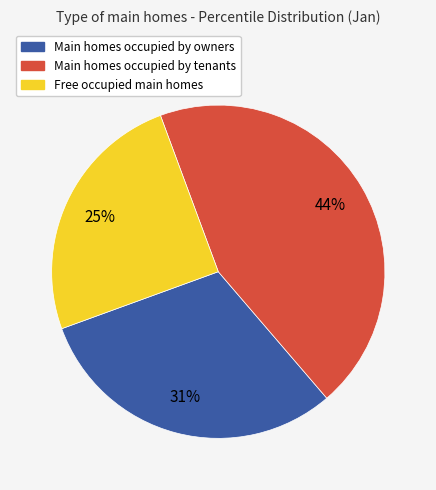

To the nearest percent, what is the average slice percentage?

33%